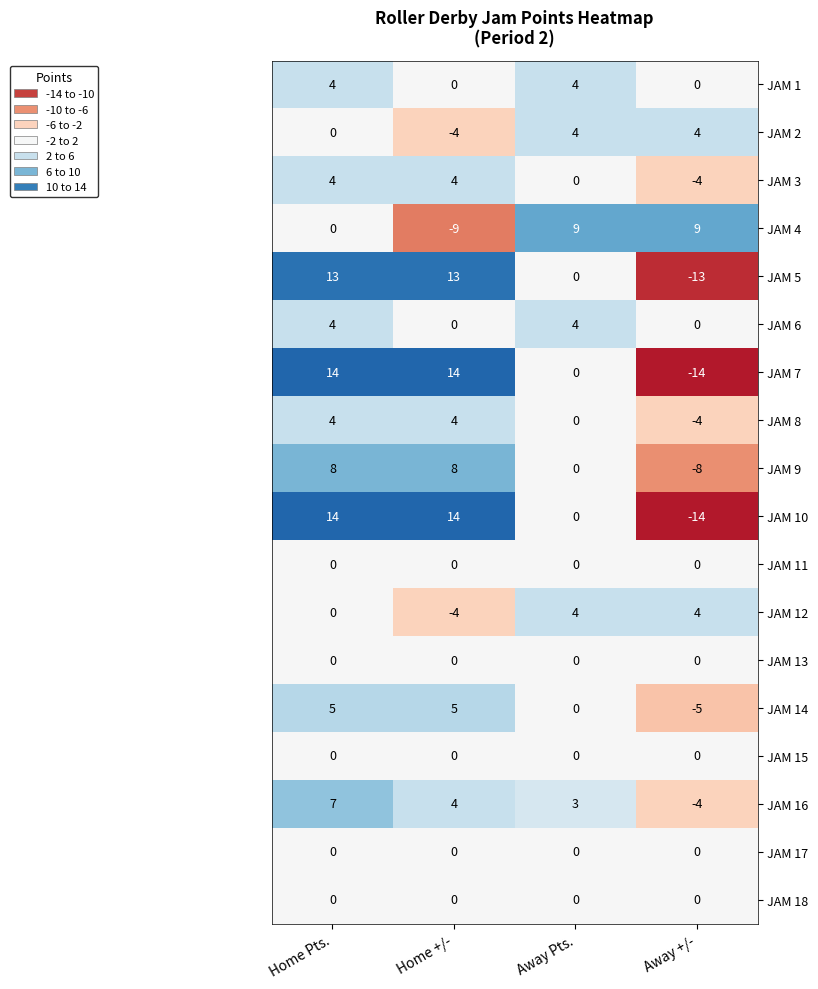

Is it true that JAM 7 equals 13 at Away Pts.?

False